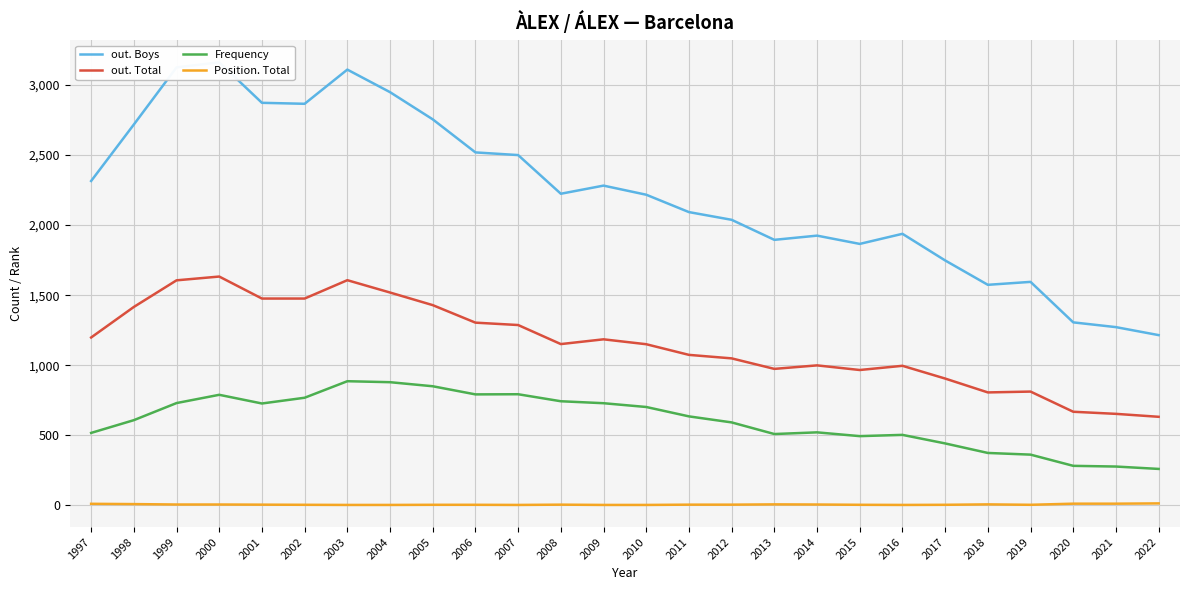

Which series has the largest range (max minus min)?

out. Boys